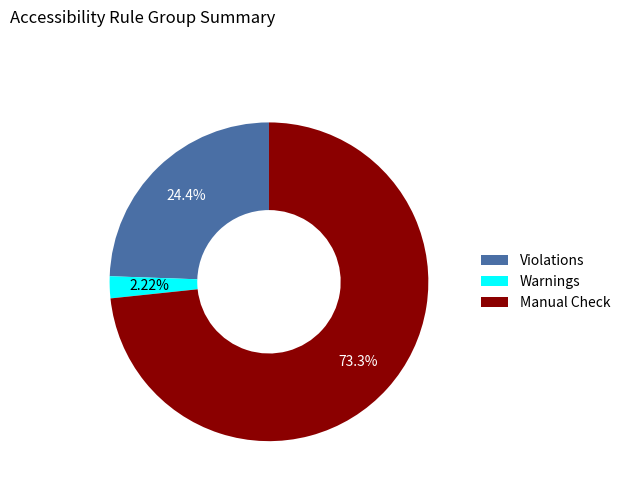

Rank the categories by value from highest to lowest.

Manual Check, Violations, Warnings